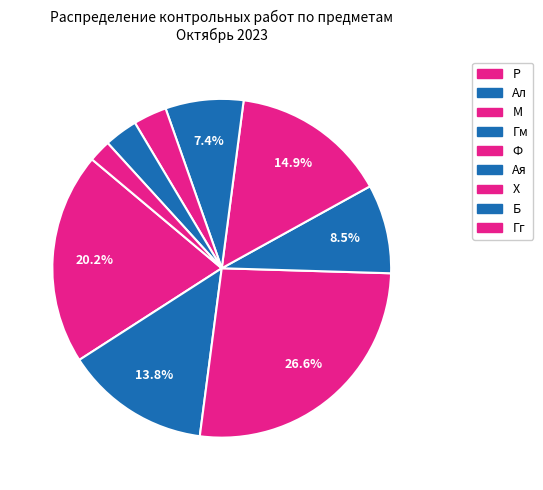

Rank the categories by value from highest to lowest.

М, Р, Ф, Ал, Гм, Ая, Х, Б, Гг